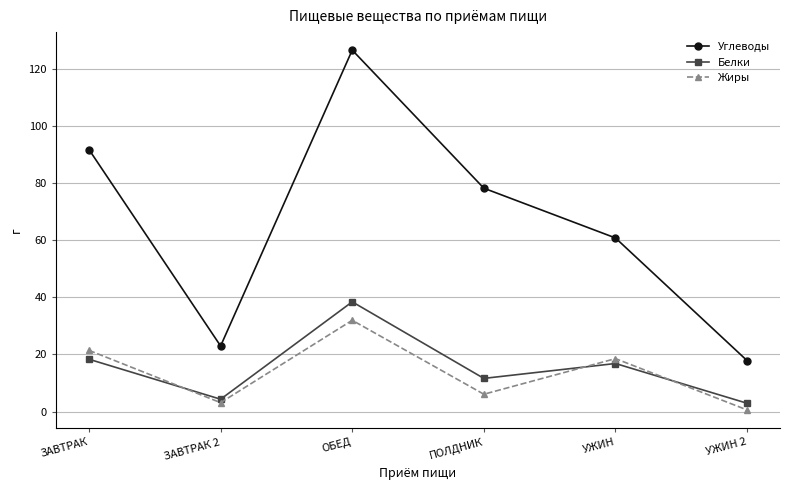

What is the total value across all series at ПОЛДНИК?

95.9